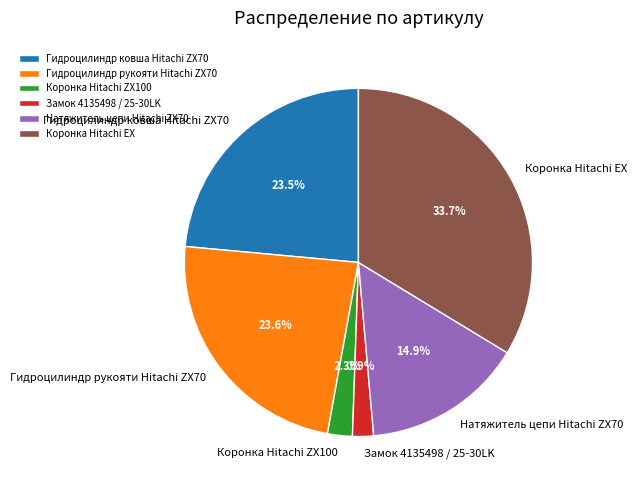

To the nearest percent, what is the difference between the Замок 4135498 / 25-30LK and Коронка Hitachi EX slice percentages?

32%